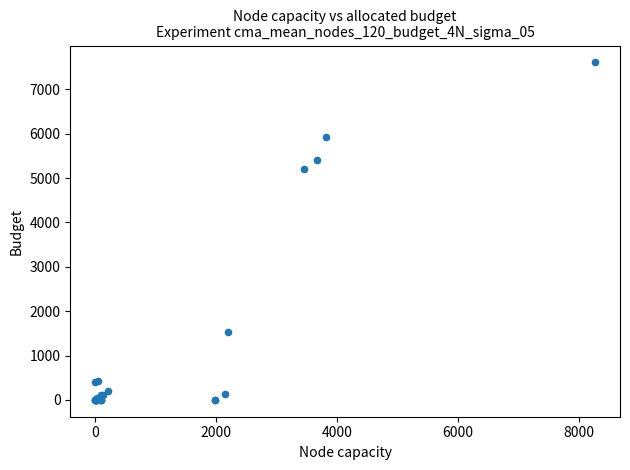

What Y value in the scatter plot is closest to 3804?

5198.6